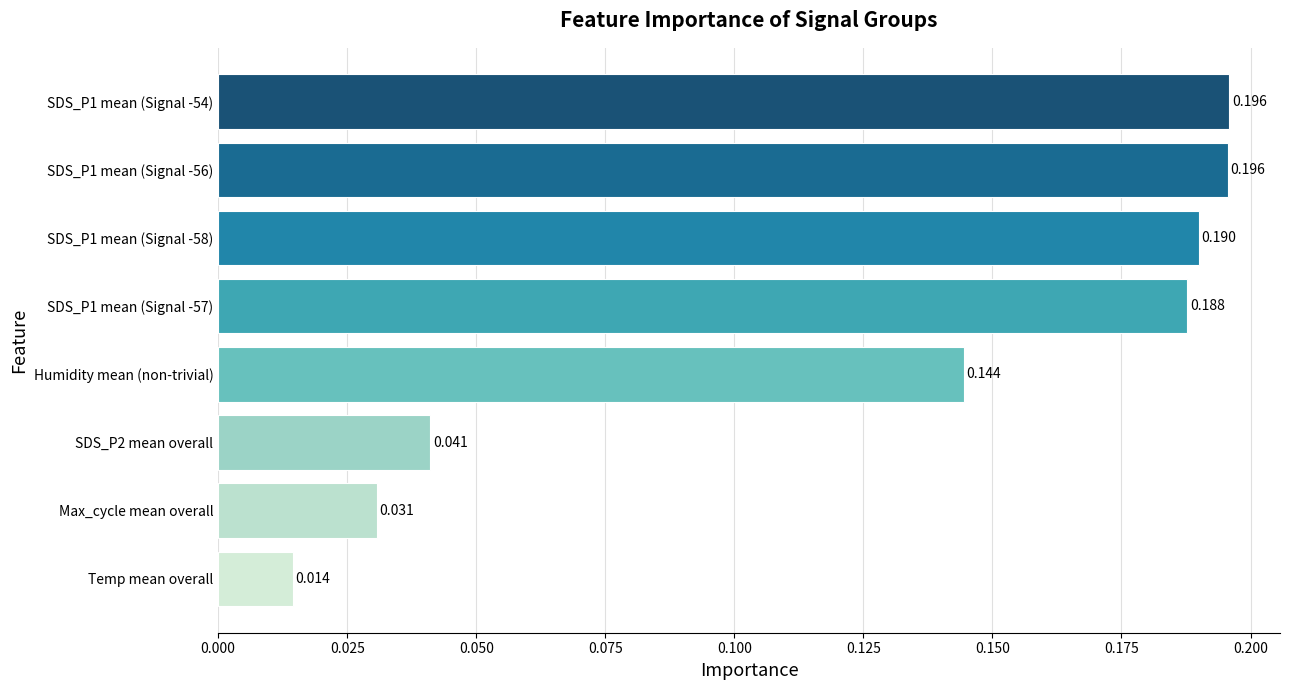

What is the label of the 7th bar from the top?

Max_cycle mean overall